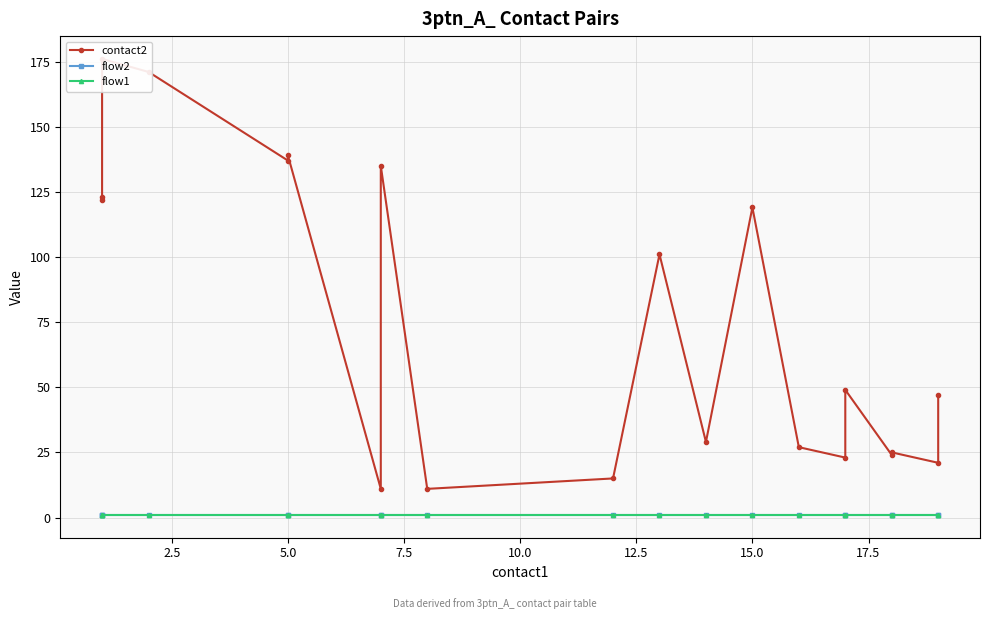

How many data points in contact2 are above 49?

9